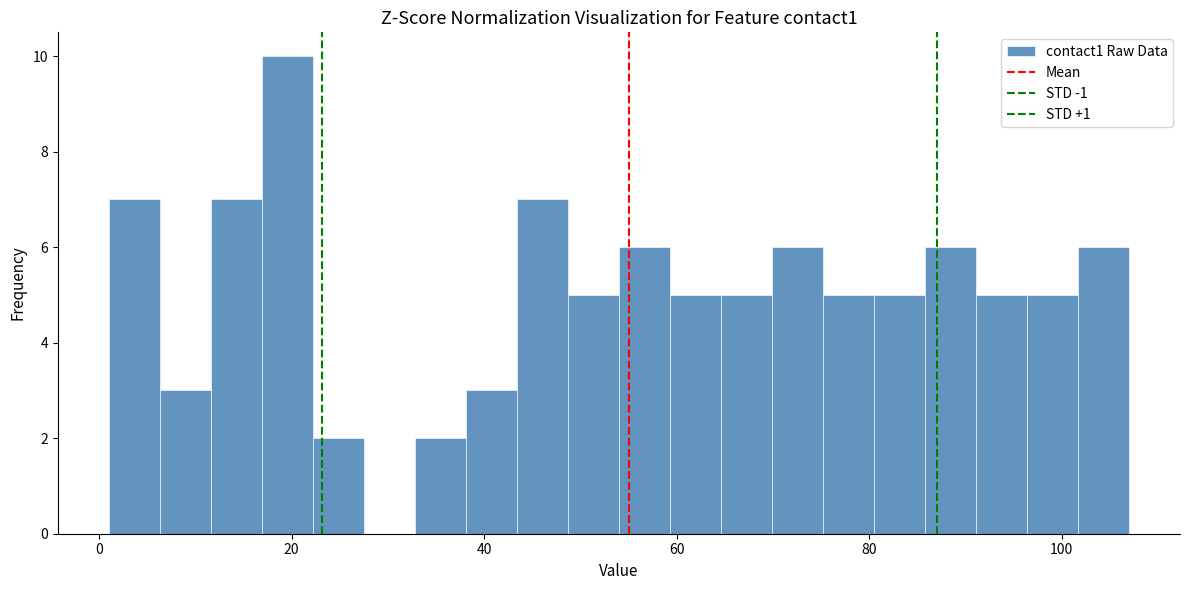

Around what value on the x-axis is the tallest bar? Give the approximate position of its centre, as read against the axis.

20